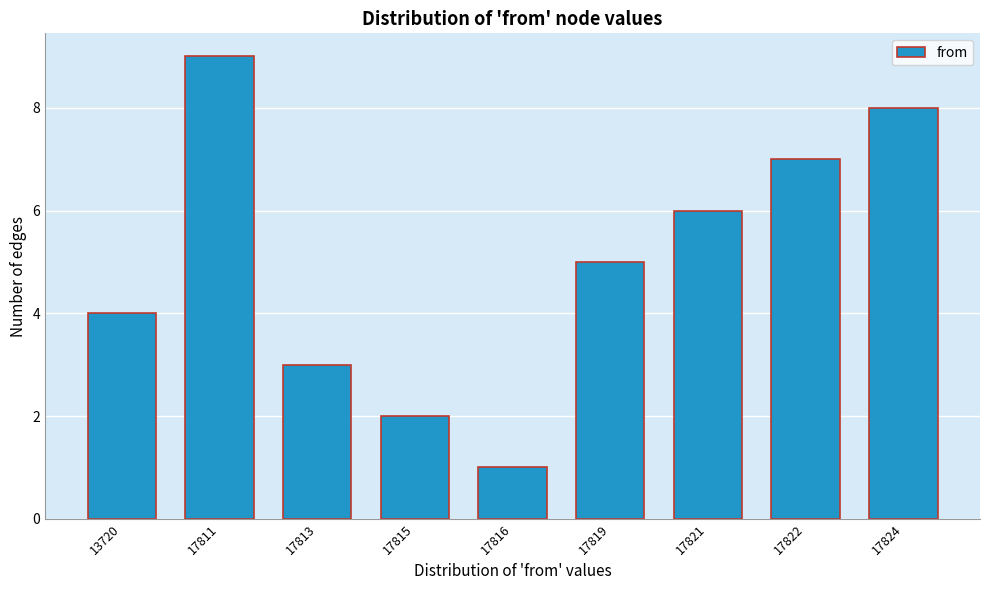

Reading right to left, transcribe all the data shown in this chart.

17824=8	17822=7	17821=6	17819=5	17816=1	17815=2	17813=3	17811=9	13720=4